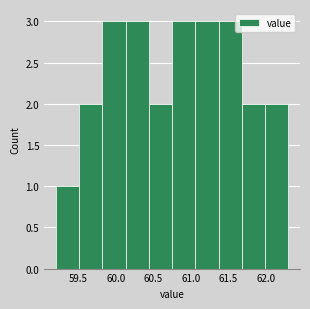

Reading left to right, list every bar in this chart as the range it spans on the x-axis followed by its height. Neither the bar edges nor the heights are printed on the chart, so give them approximately, as read against the axes.

59.20 to 59.51: 1
59.51 to 59.82: 2
59.82 to 60.13: 3
60.13 to 60.44: 3
60.44 to 60.75: 2
60.75 to 61.06: 3
61.06 to 61.37: 3
61.37 to 61.68: 3
61.68 to 61.99: 2
61.99 to 62.30: 2